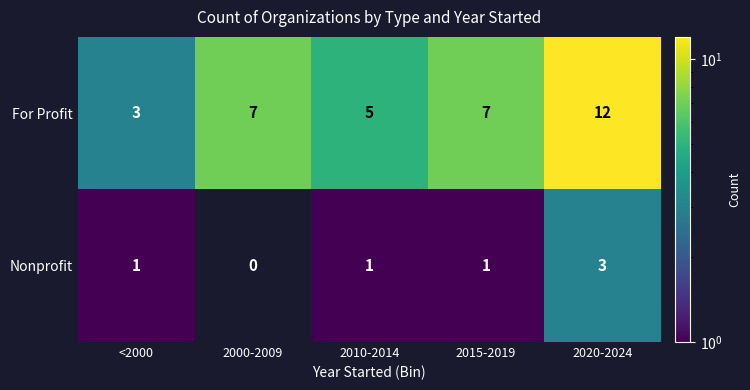

What is the total value across all series at 2010-2014?

6